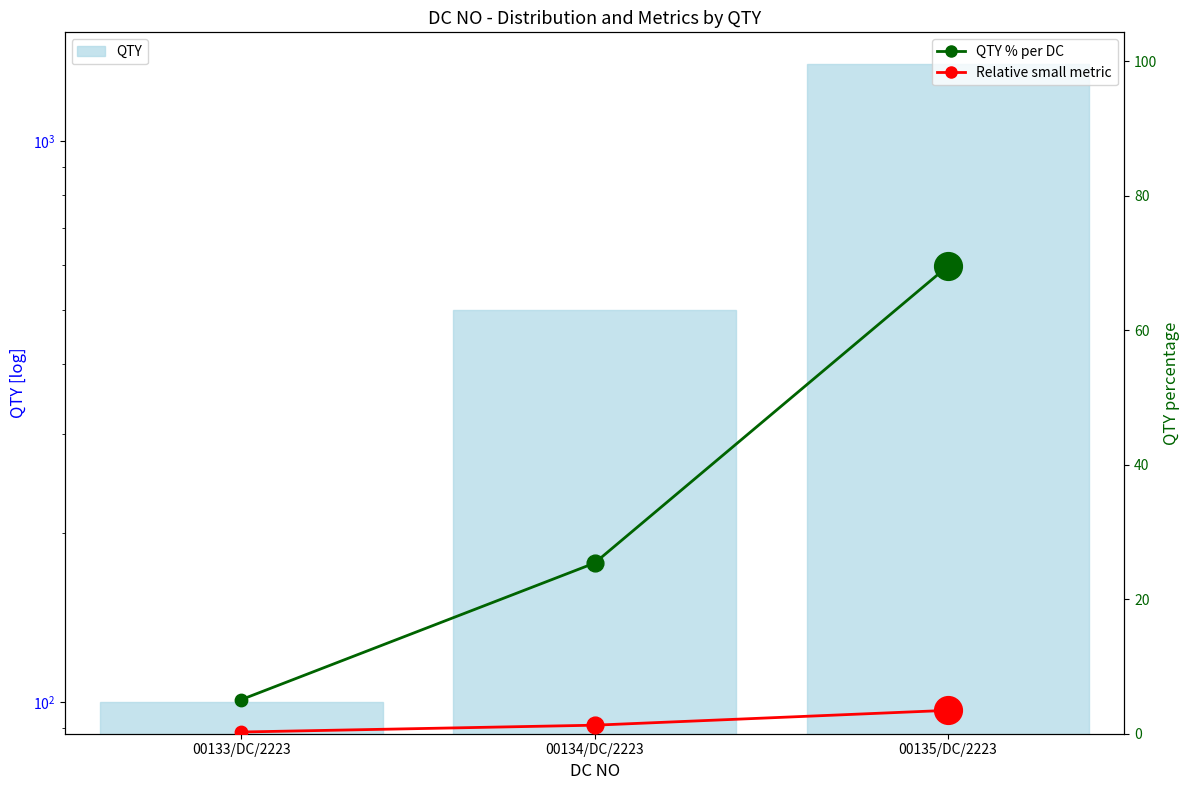

What are all the series names shown in the legend?

QTY, QTY % per DC, Relative small metric